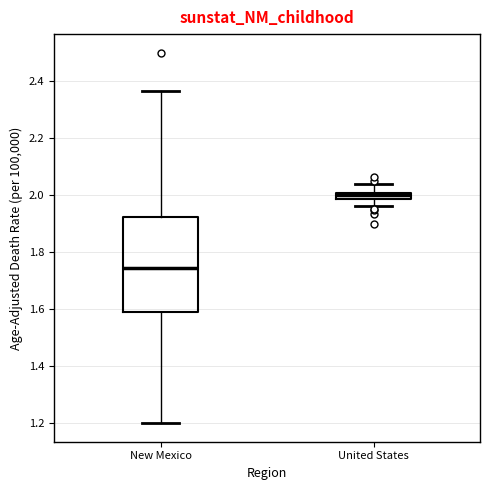

Which box has the lowest median line?

New Mexico